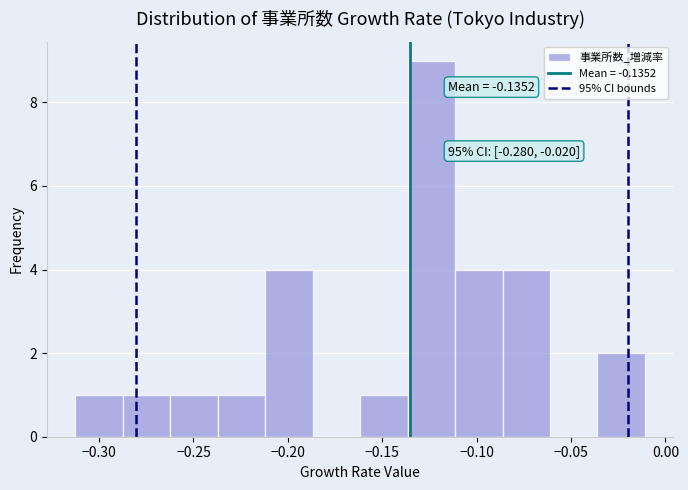

Which range on the x-axis has the tallest bar?

-0.135 to -0.110